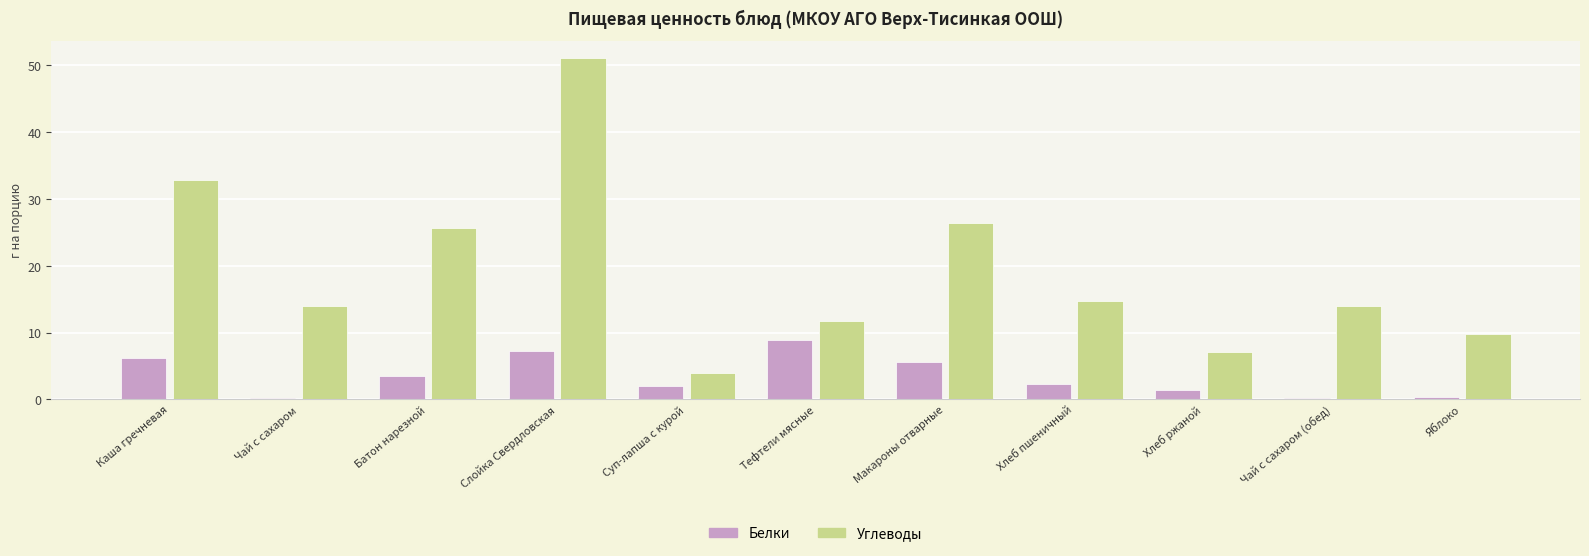

Which series has the largest range (max minus min)?

Углеводы